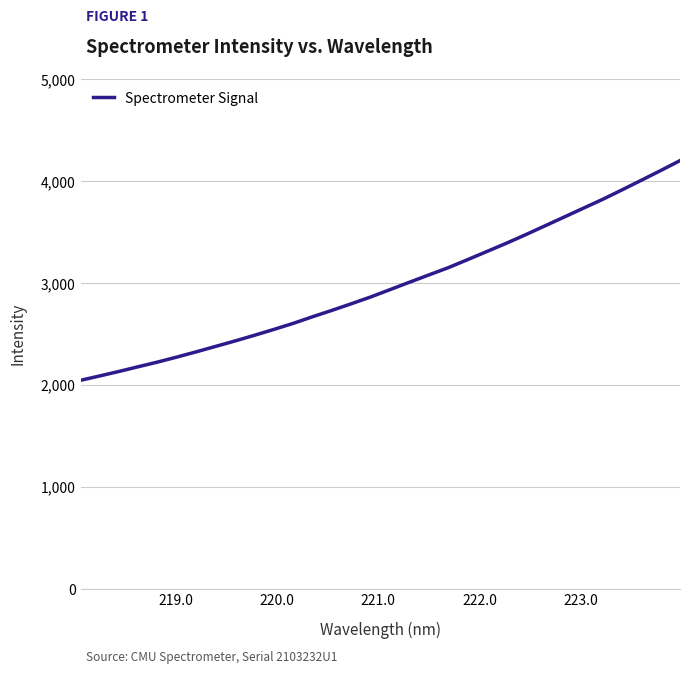

What is the greatest value displayed?

4199.3